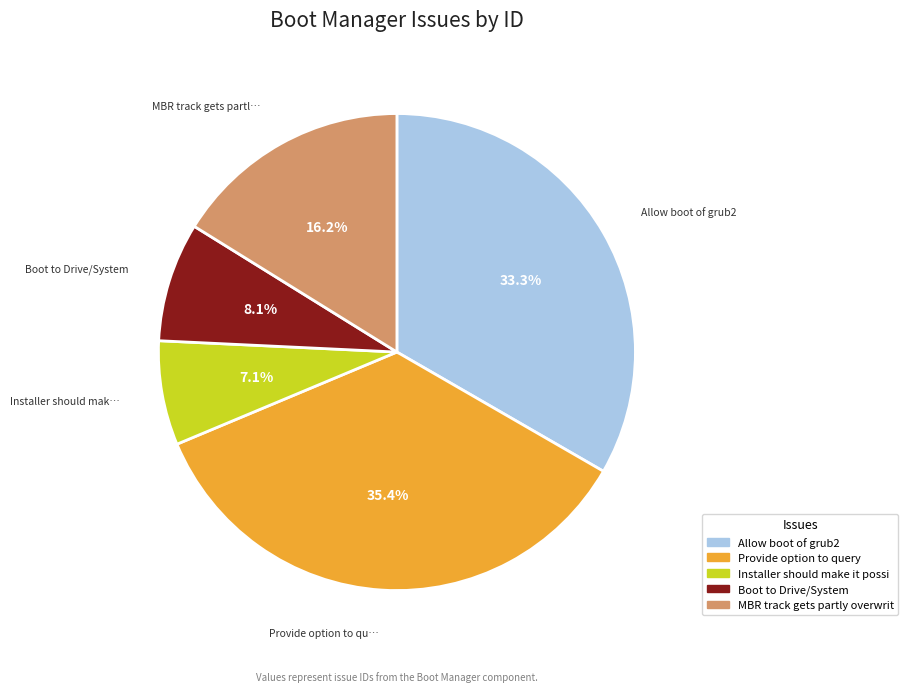

Is there a majority slice in this chart?

No